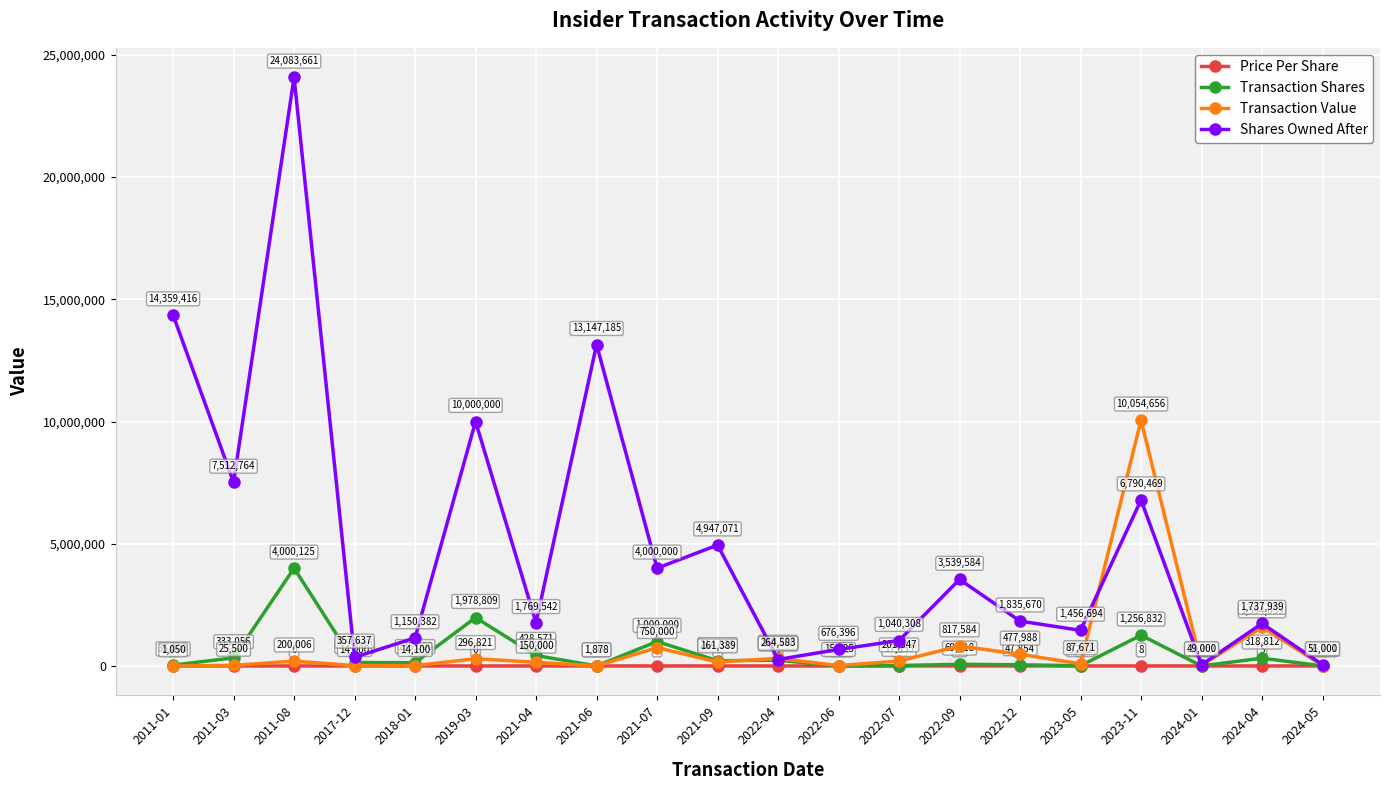

True or false: Price Per Share and Shares Owned After cross at least once.

False